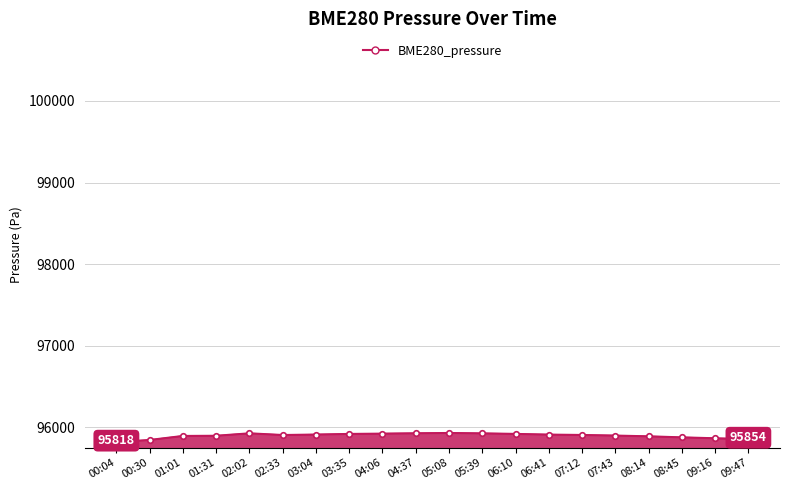

What is the greatest value displayed?

95930.1